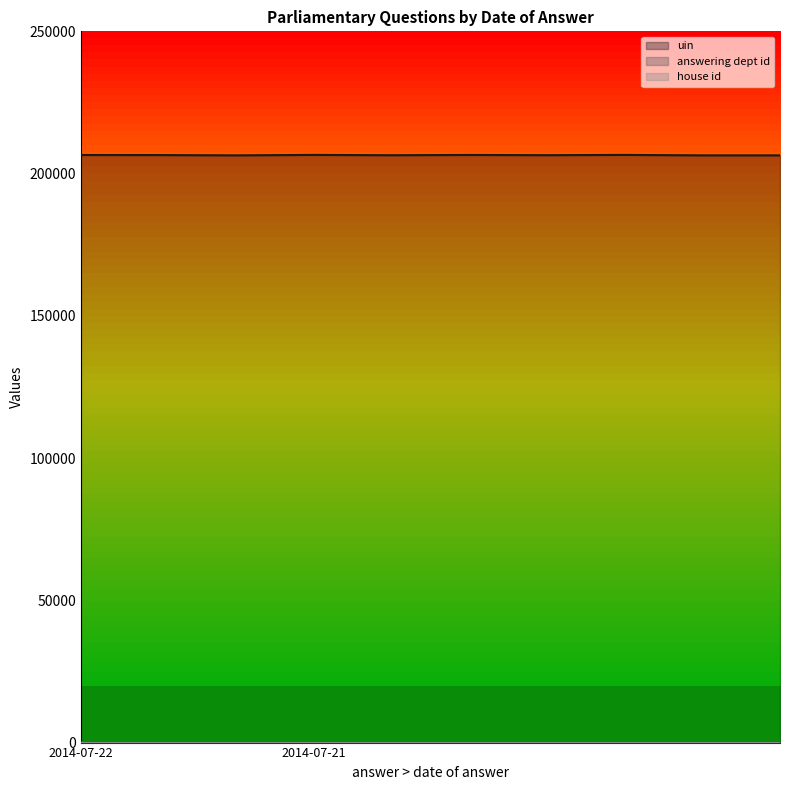

Is the value of answering dept id at 2014-07-22 greater than the value of uin at 2014-07-22?

No